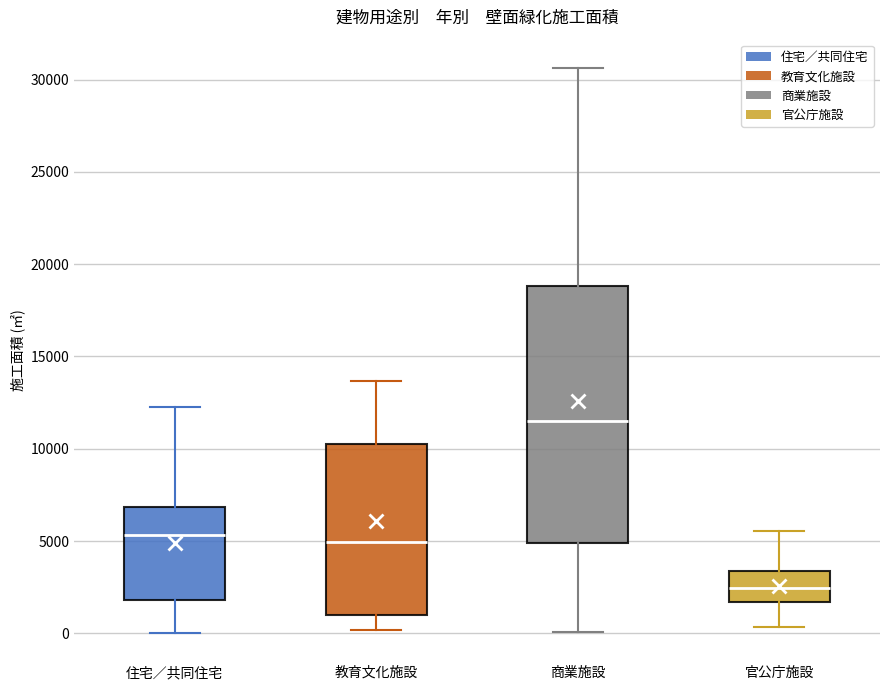

Where is the upper edge of the box for 住宅／共同住宅 on the y-axis? The values are not printed on the chart, so give them approximately, as read against the axis.

7000